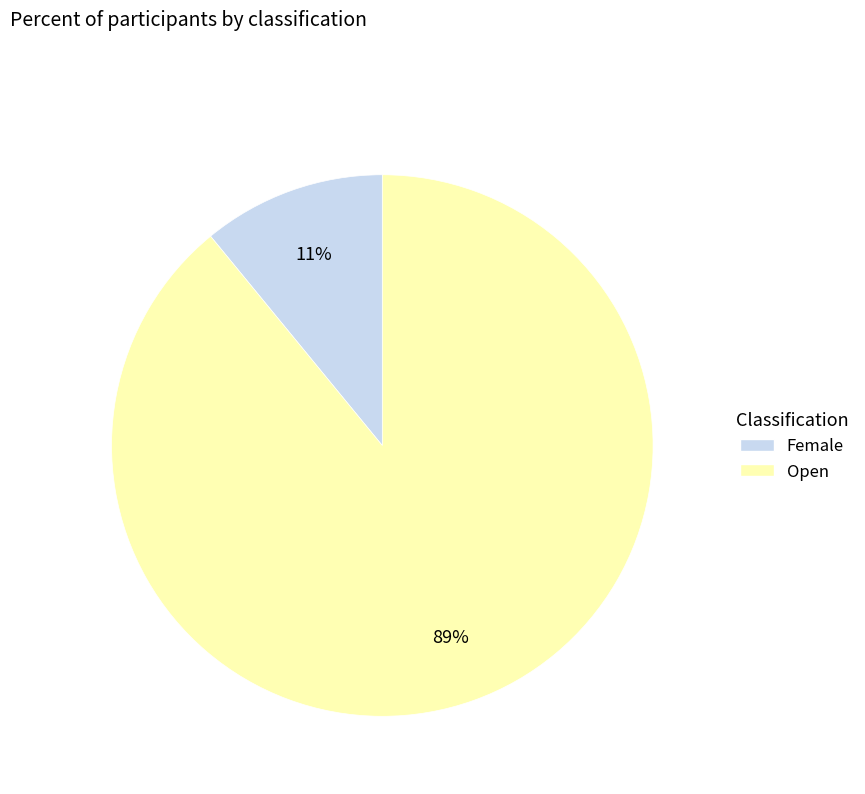

Which slice is the smallest?

Female